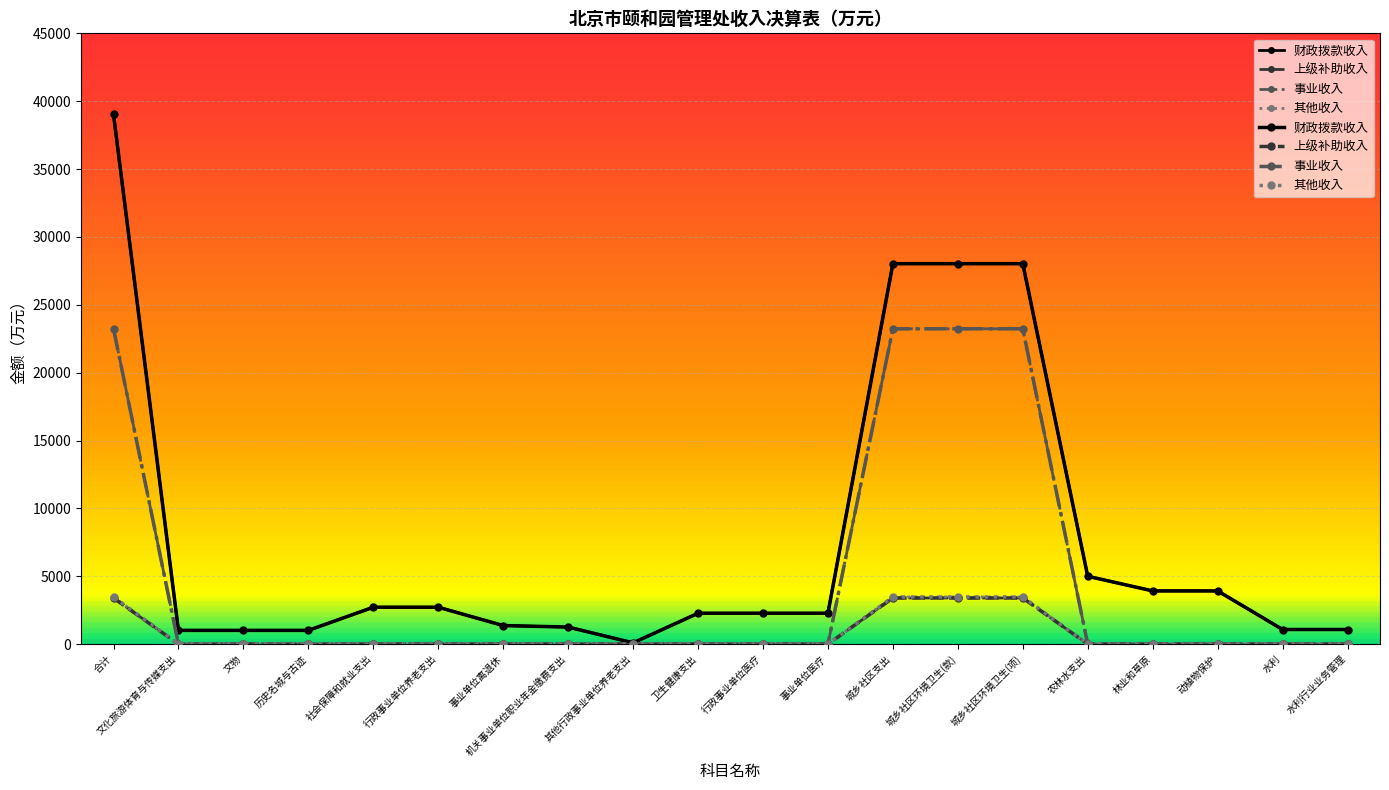

How many lines are shown in the chart?

4